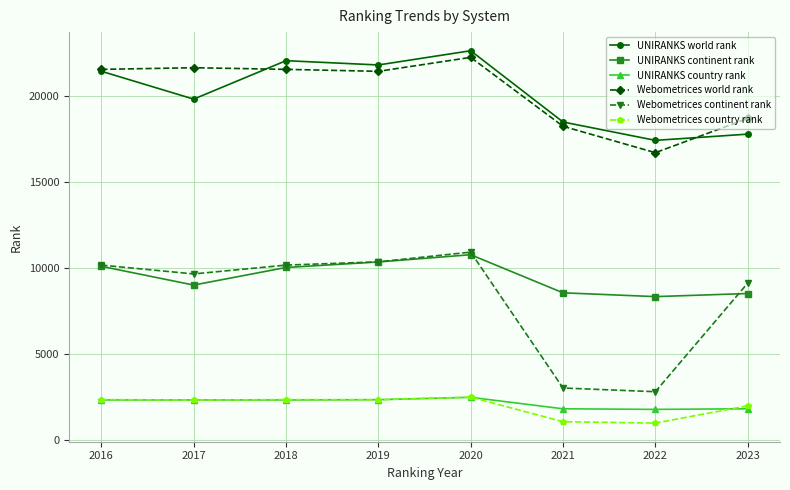

How many series are shown in this chart?

6